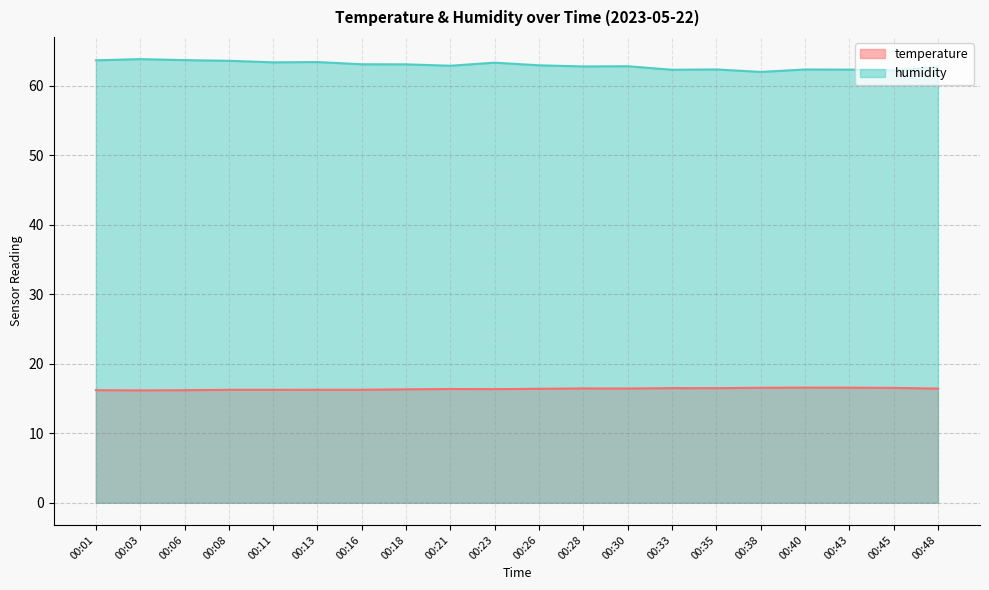

What are all the series names shown in the legend?

temperature, humidity